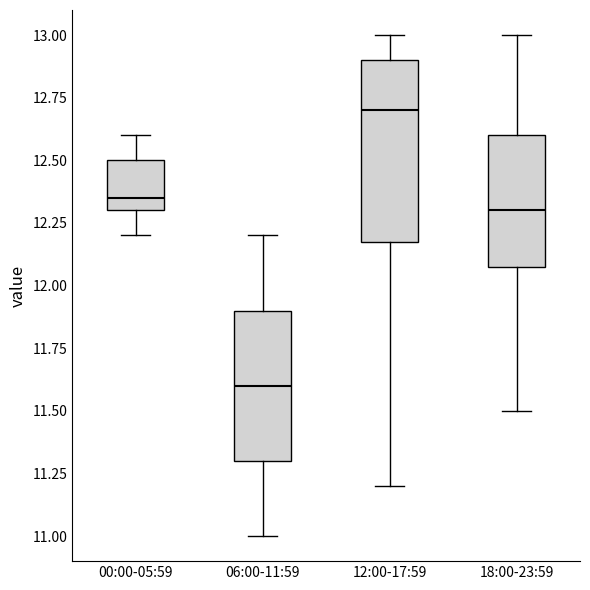

Comparing the boxes themselves (not the whiskers), which one is the tallest?

12:00-17:59